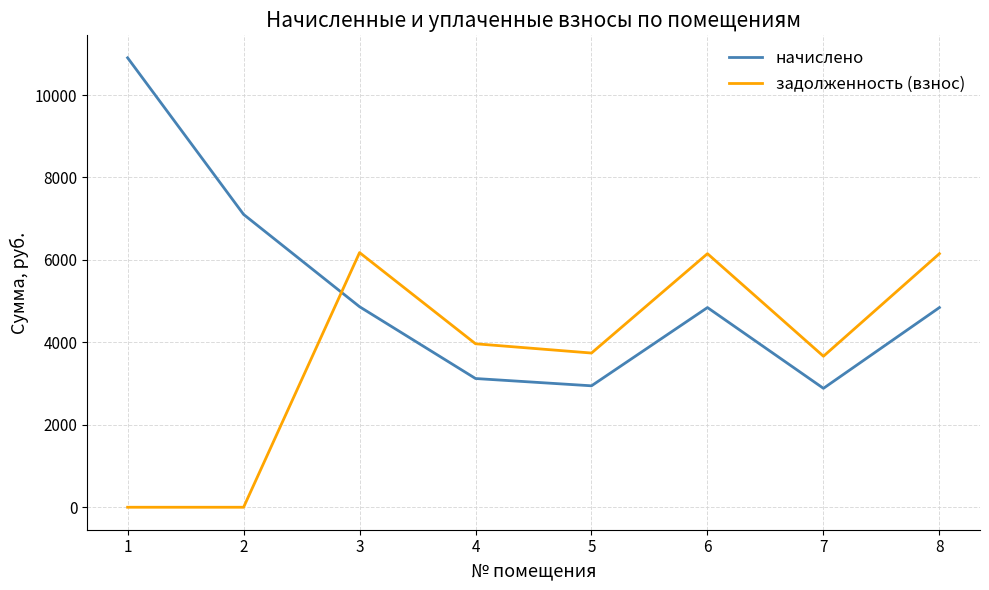

What is the average value of the начислено series?

5189.4